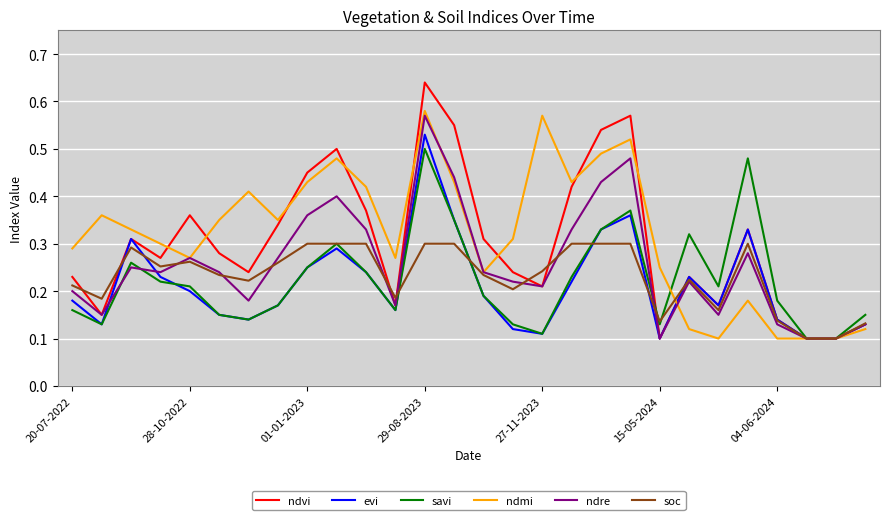

Which series has the largest range (max minus min)?

ndvi